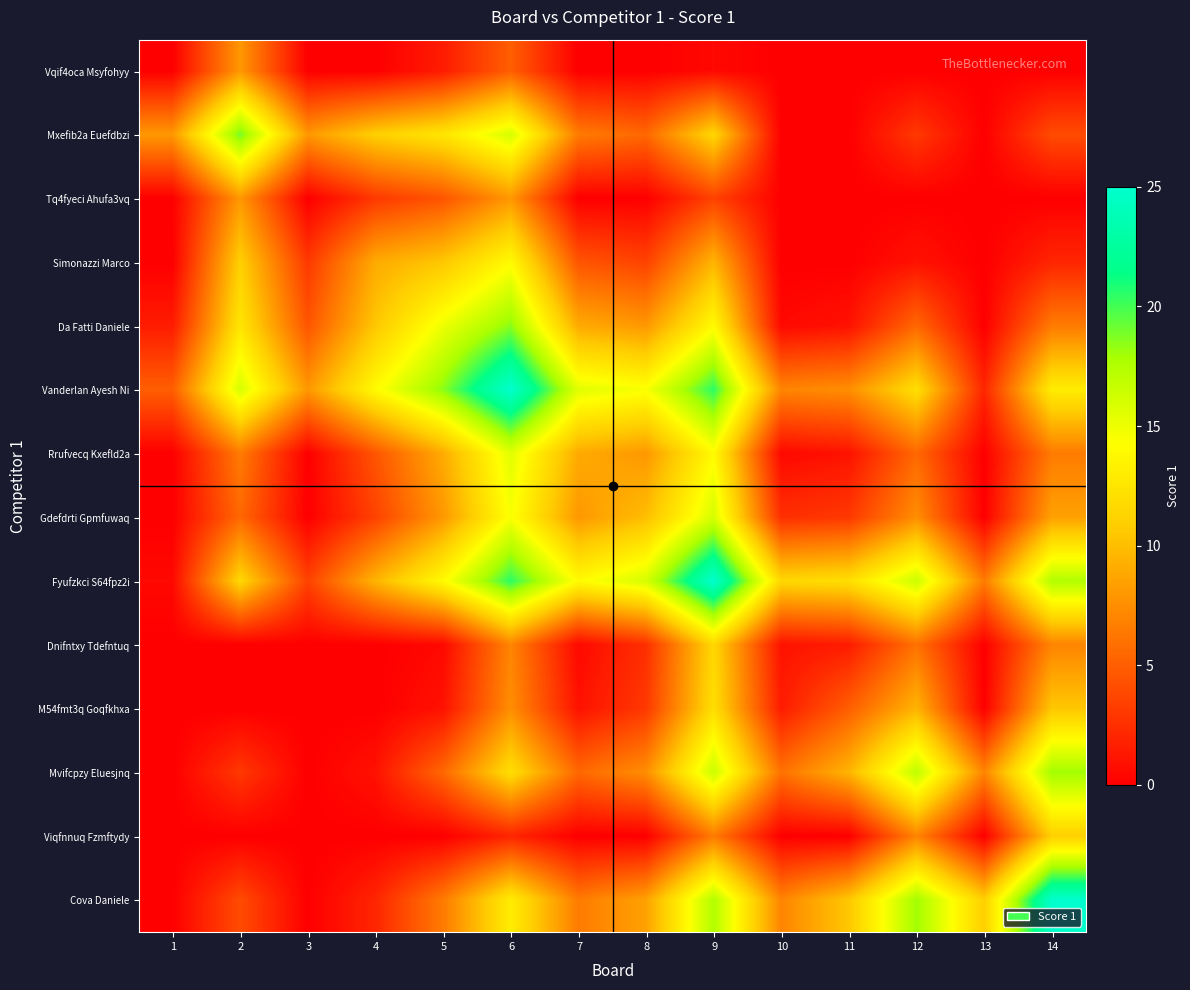

What is the difference between the highest and lowest values at 3?

8.0